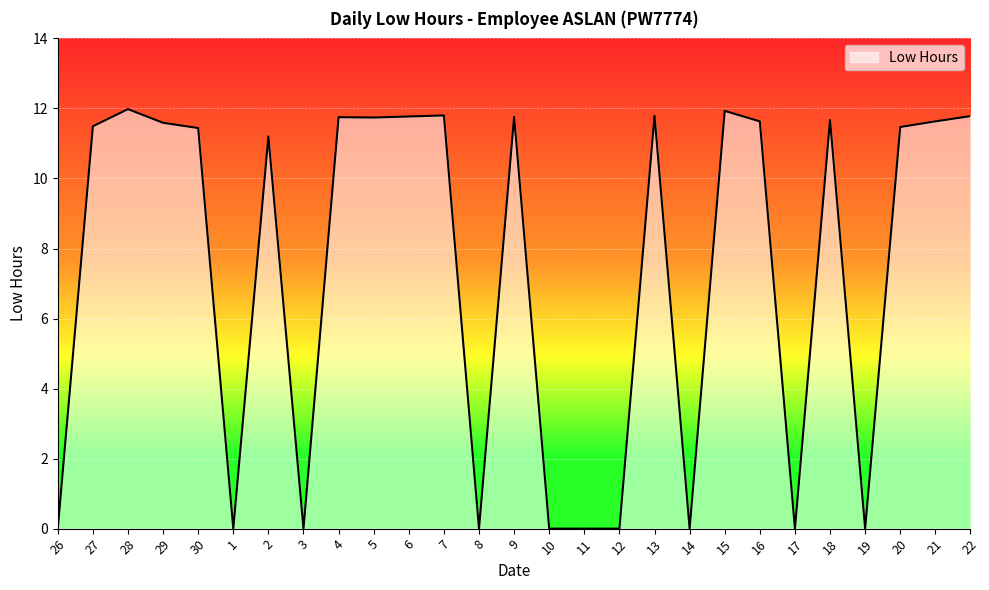

True or false: the data shows 7.1 at 11.

False